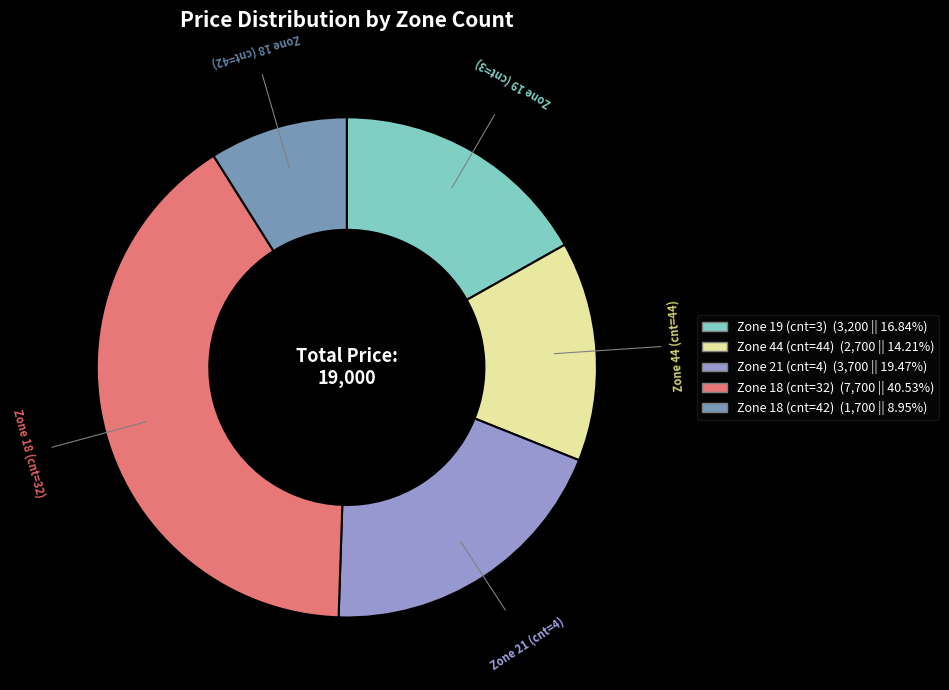

Combined, do Zone 19 (cnt=3) and Zone 21 (cnt=4) account for over 50%?

No